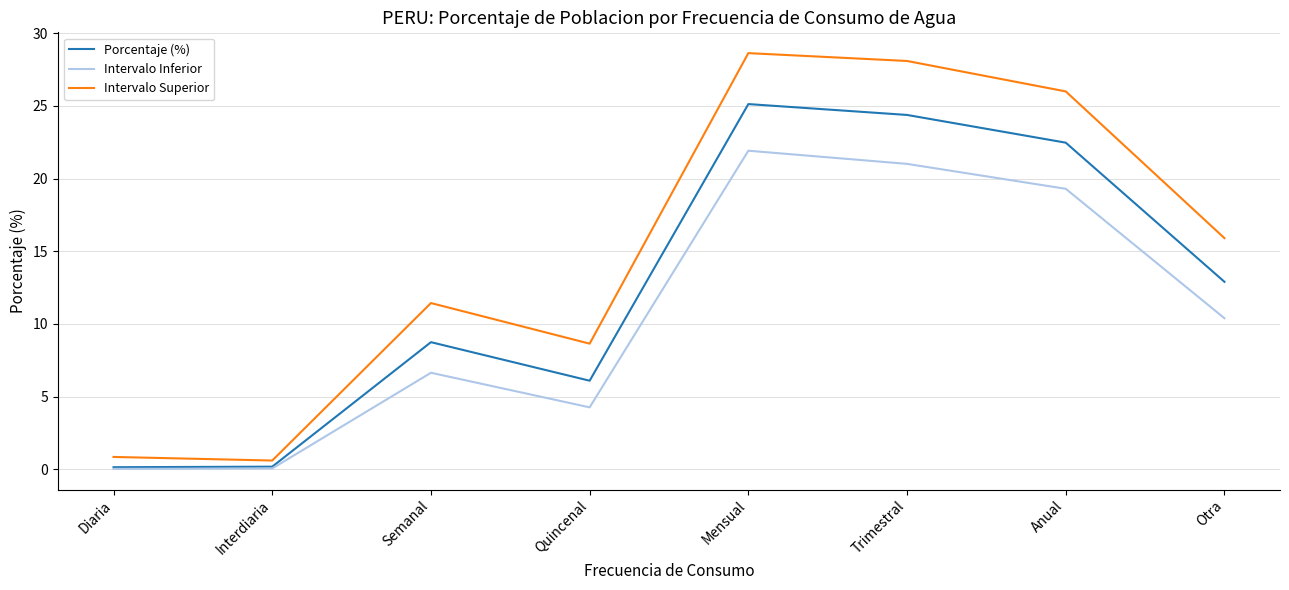

What is the greatest value displayed?

28.6